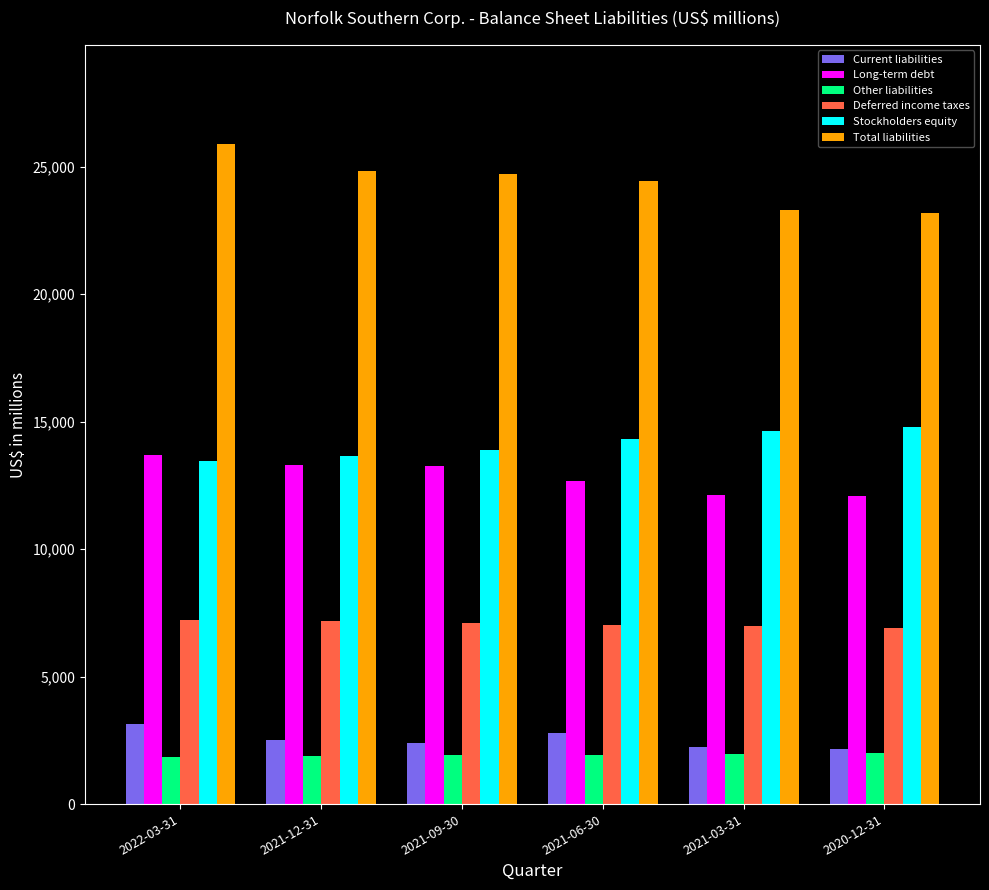

The Stockholders equity series shows 14317 at 2021-06-30. True or false?

True